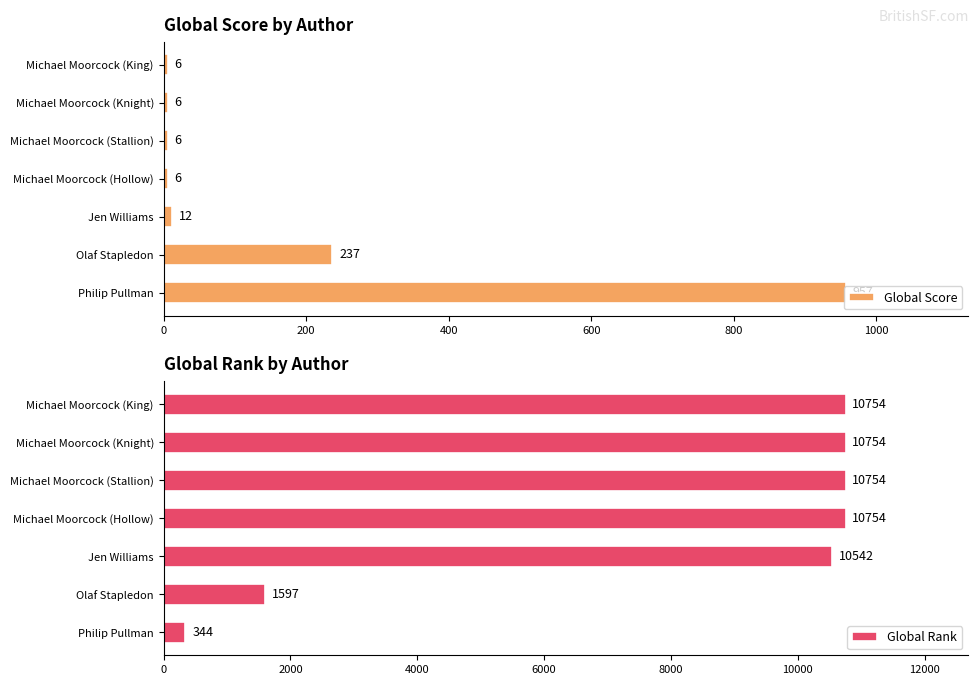

How many data points in Global Rank are less than 10754?

3